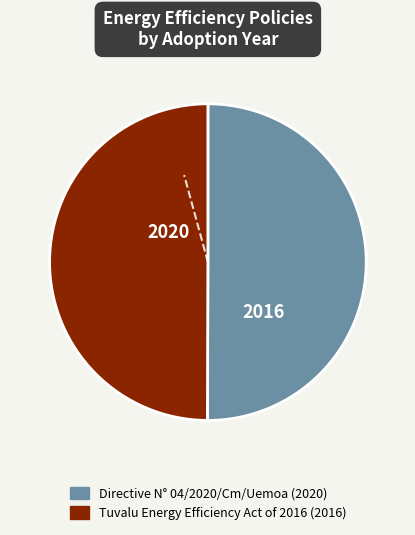

Do Tuvalu Energy Efficiency Act of 2016 and Directive N° 04/2020/Cm/Uemoa together represent more than half of the pie?

Yes